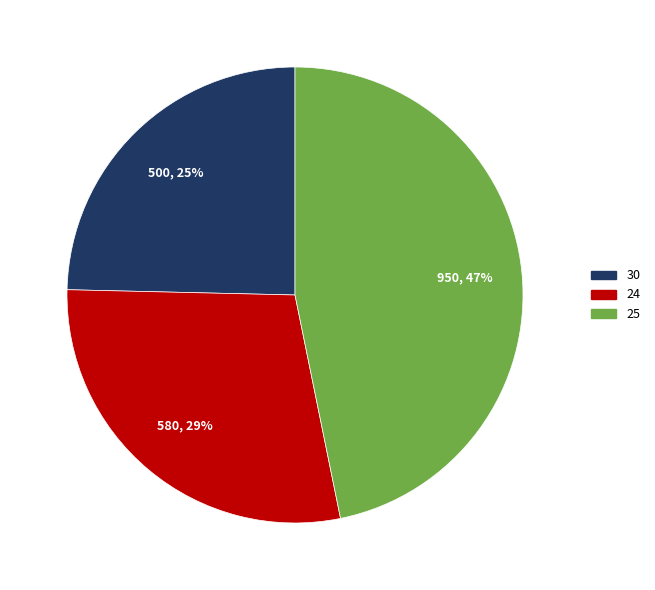

Approximately how many times larger is the value at 24 compared to 30?

1.2